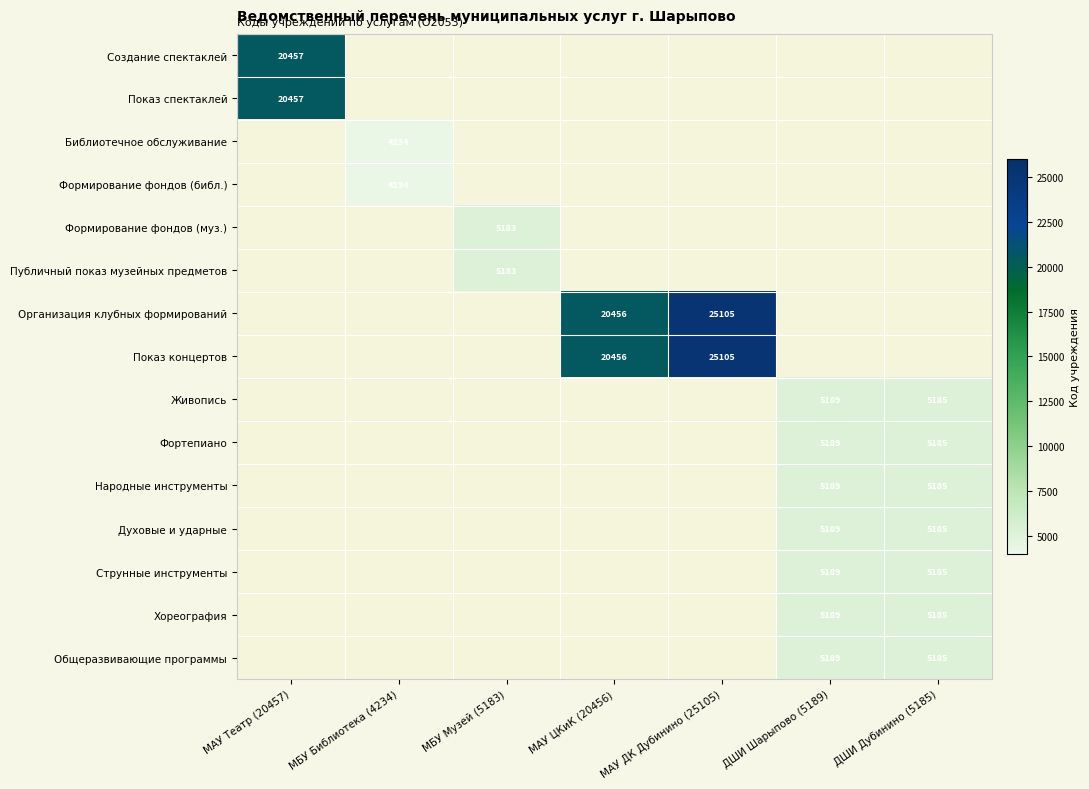

Which has a higher value, МБУ Музей (5183) or ДШИ Шарыпово (5189)?

ДШИ Шарыпово (5189)